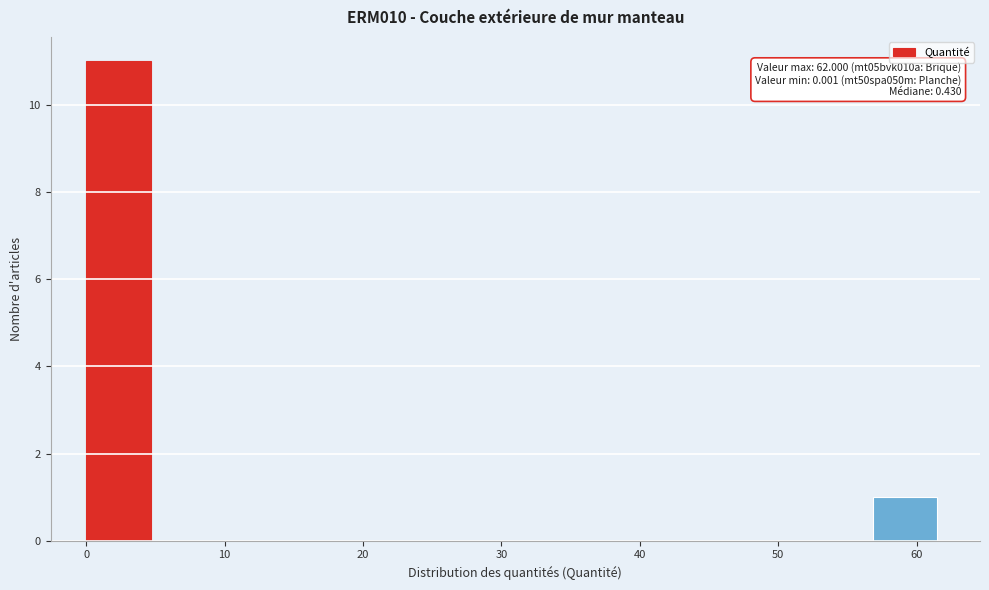

Over which range of the x-axis is the bar tallest?

0 to 5